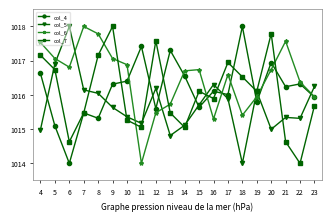

In col_4, how many points are higher than both neighbors (excluding endpoints)?

7